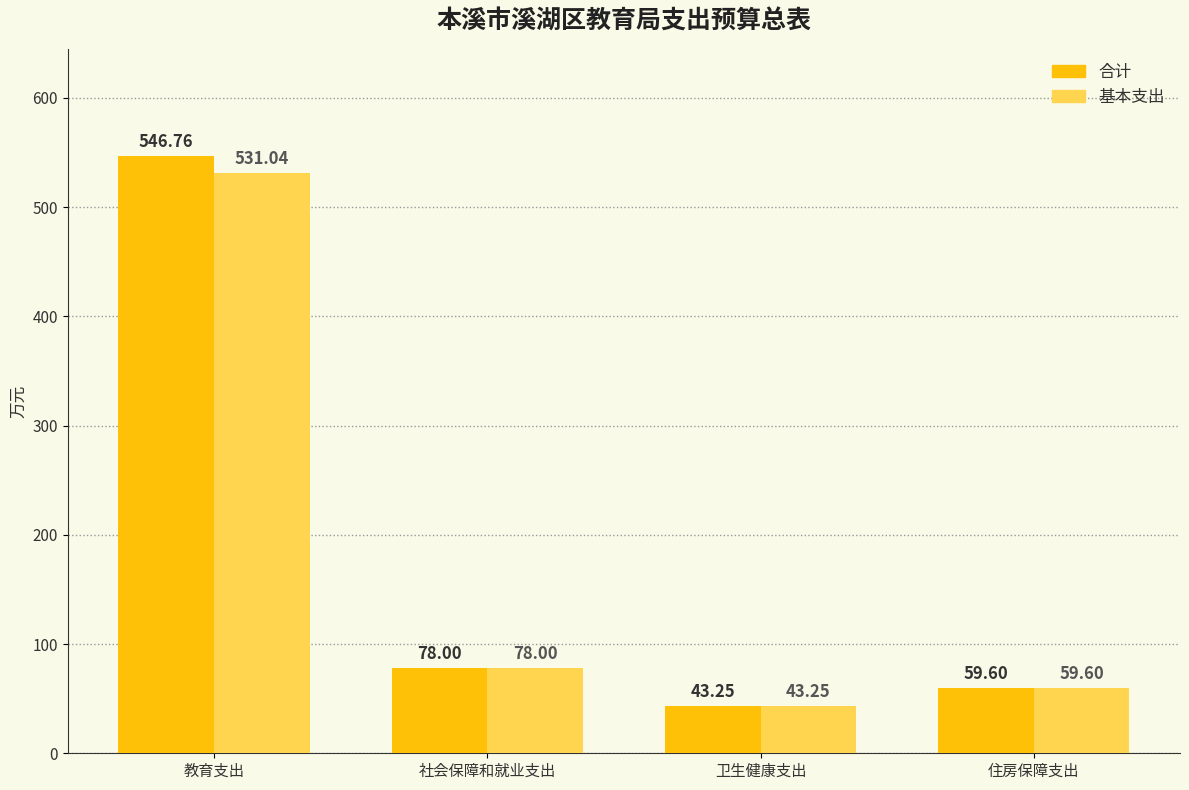

How many groups of bars are there?

4